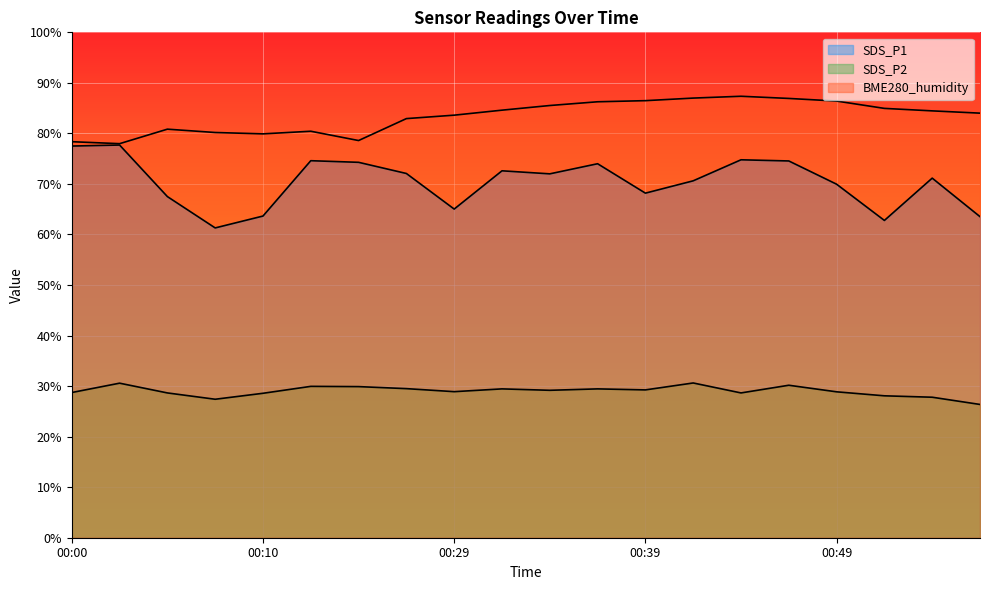

Which category has the lowest value across all series?

00:56